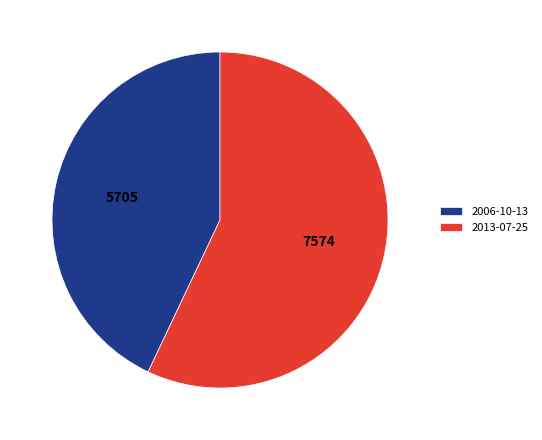

Which has a higher value, 2013-07-25 or 2006-10-13?

2013-07-25